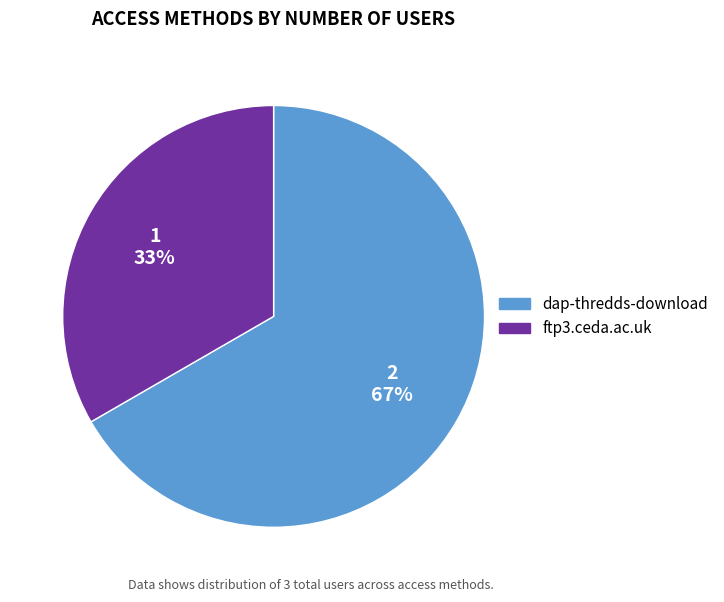

What is the largest slice in the pie chart?

dap-thredds-download